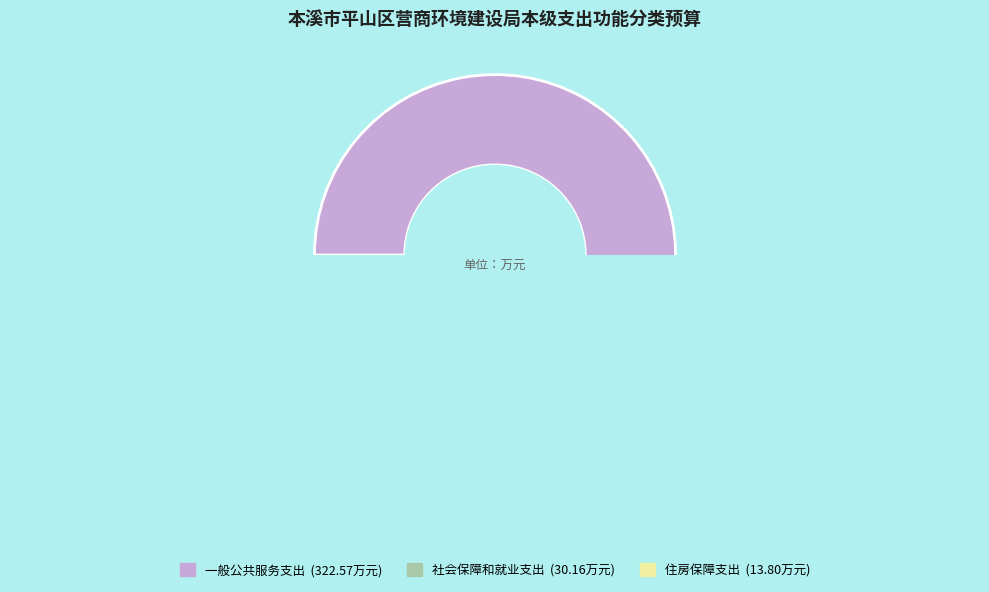

To the nearest percent, what percentage of the pie is 住房保障支出?

4%